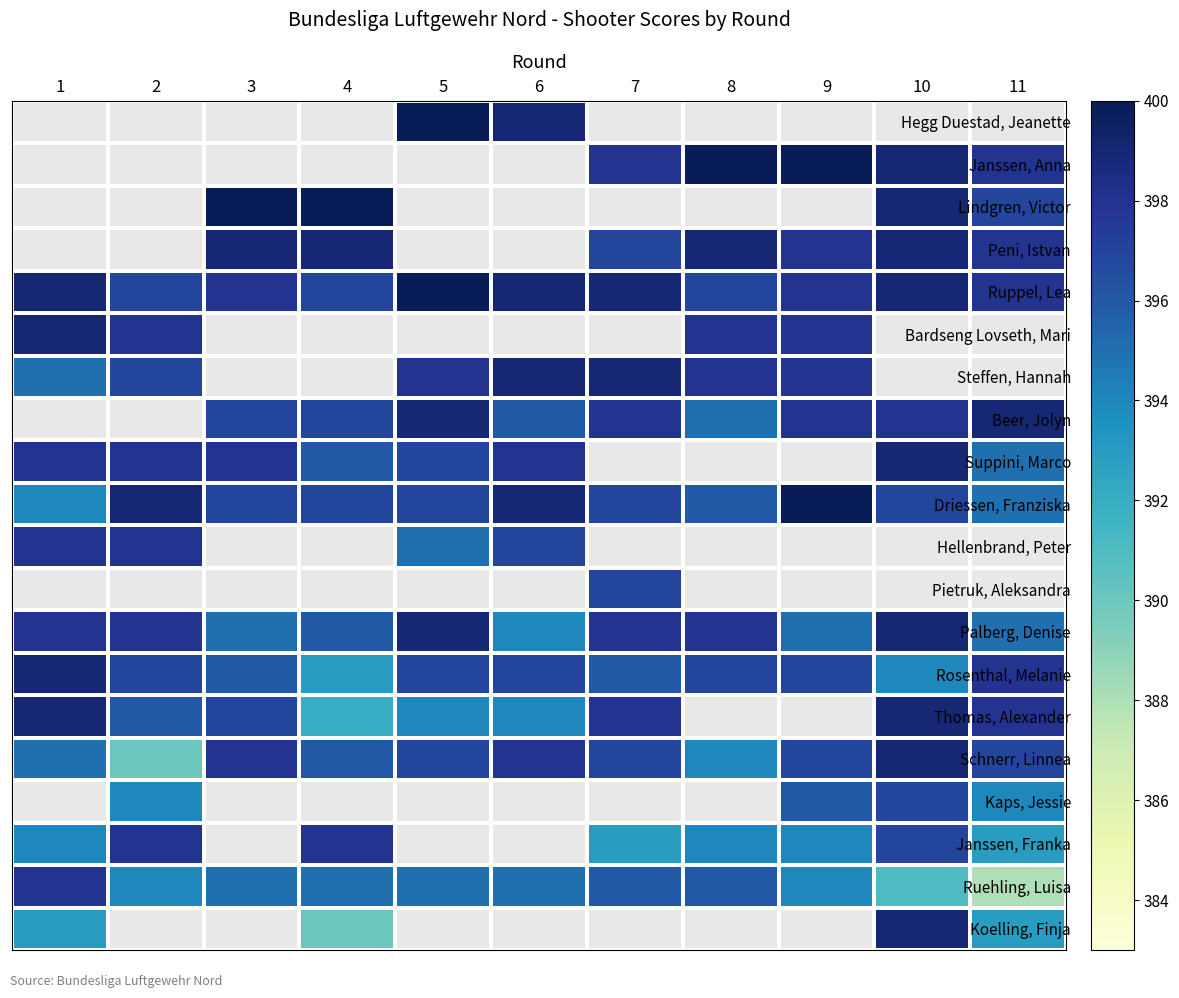

What is the maximum value for Schnerr, Linnea?

399.0